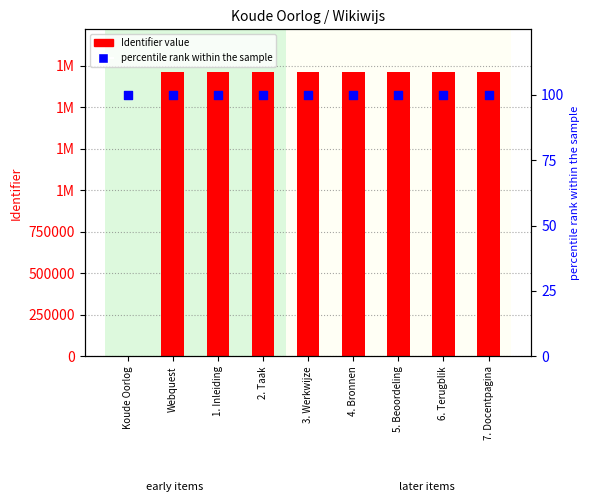

Which series reaches the minimum Y coordinate?

Identifier value